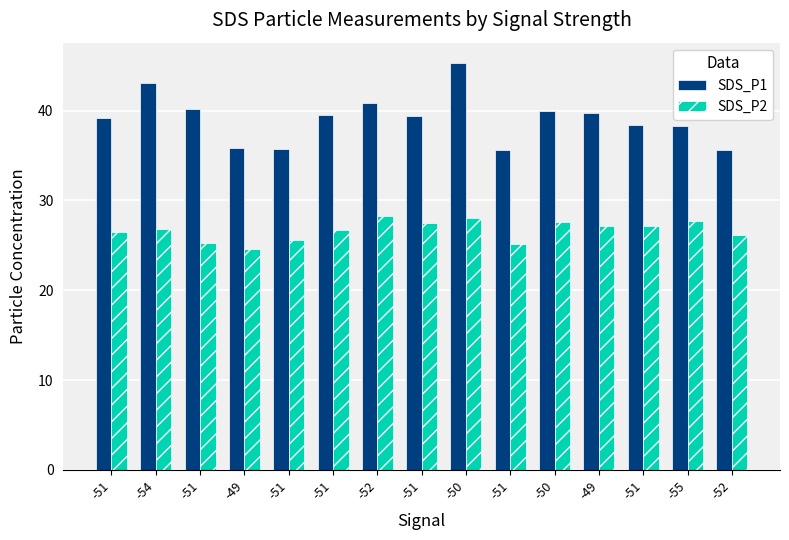

Does the chart contain stacked bars?

No